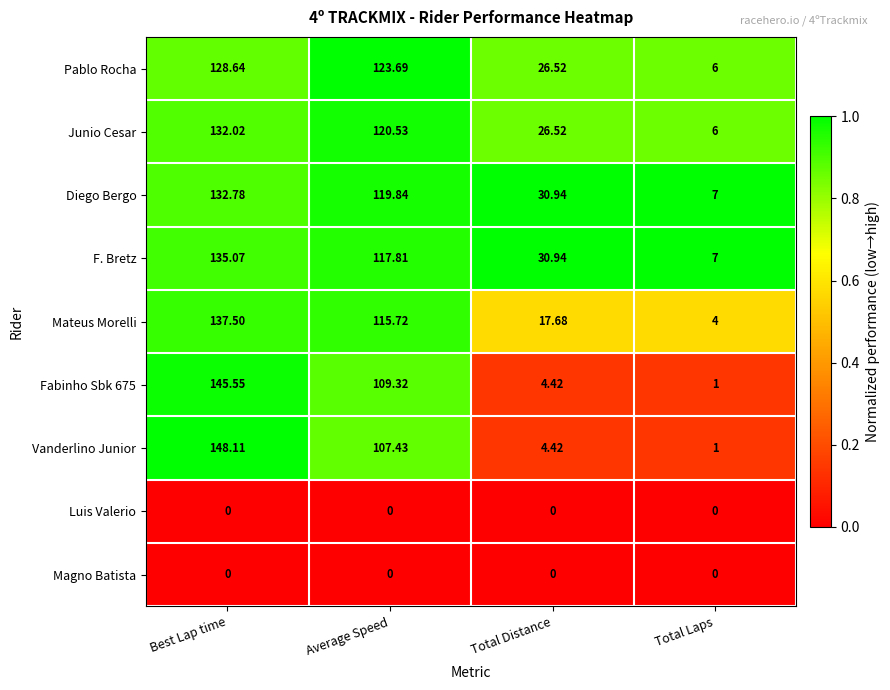

Is the value of Luis Valerio at Average Speed greater than the value of F. Bretz at Best Lap time?

No